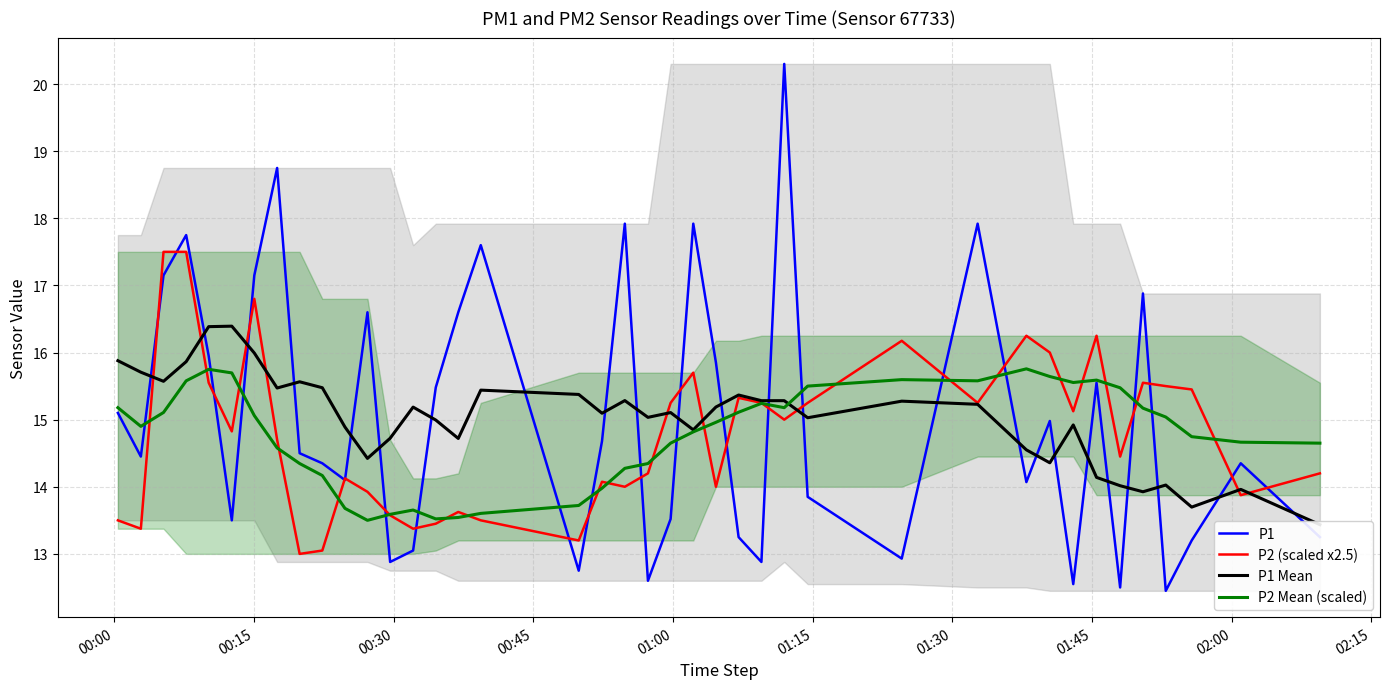

What is the lowest value of the P1 series?

12.4